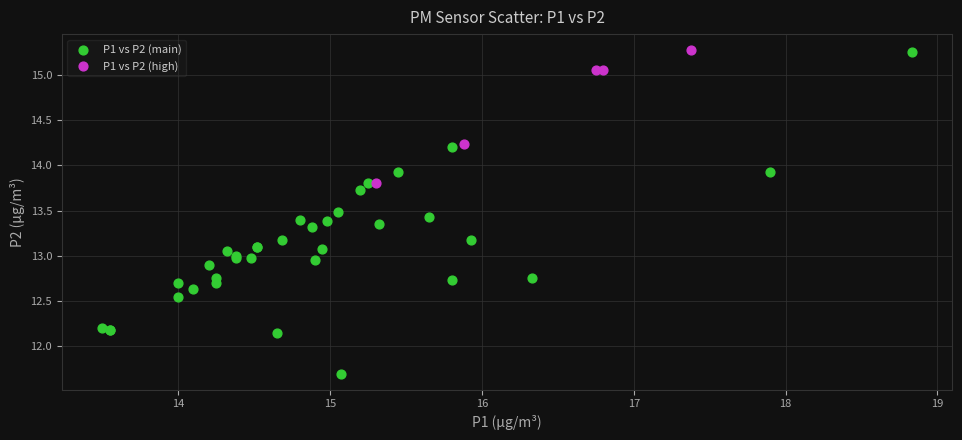

Which series has the widest spread of Y values?

P1 vs P2 (main)